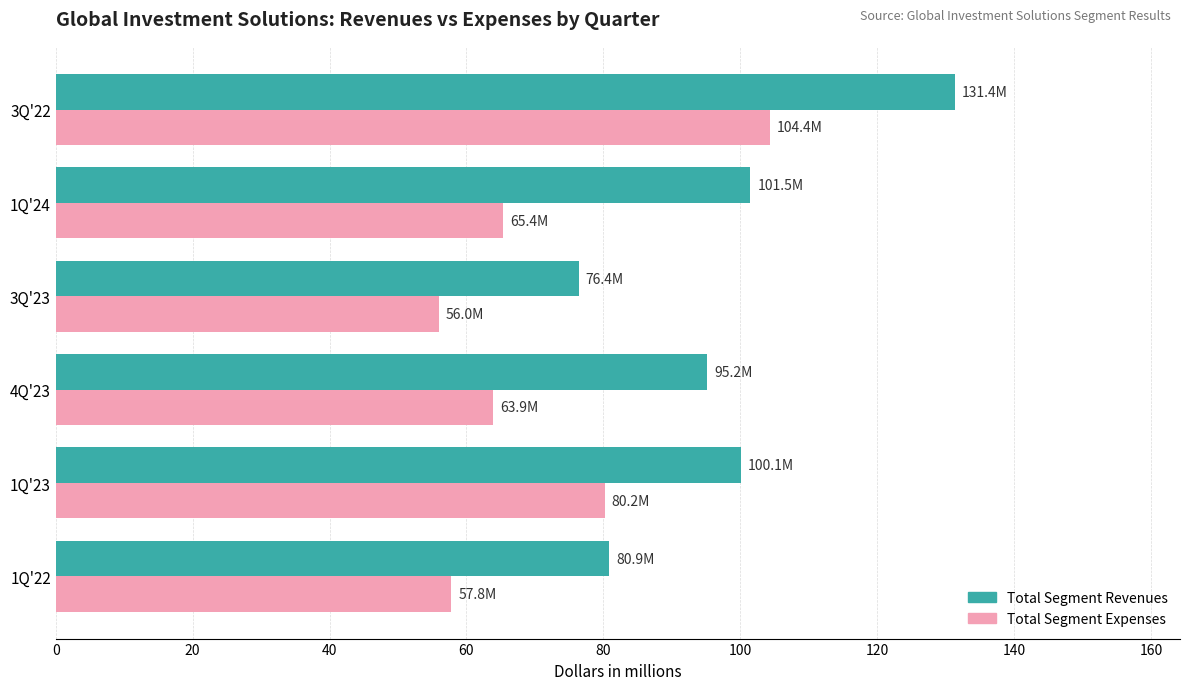

What is the average value of the Total Segment Revenues series?

97.6